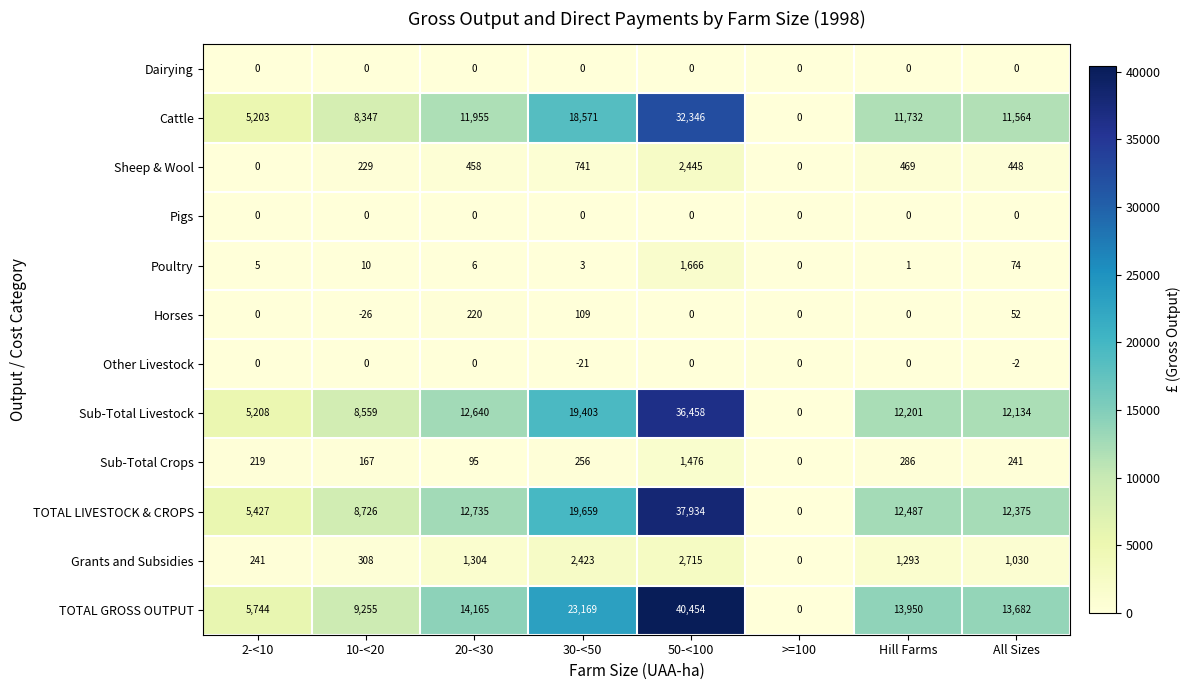

Count the number of data series in this chart.

12